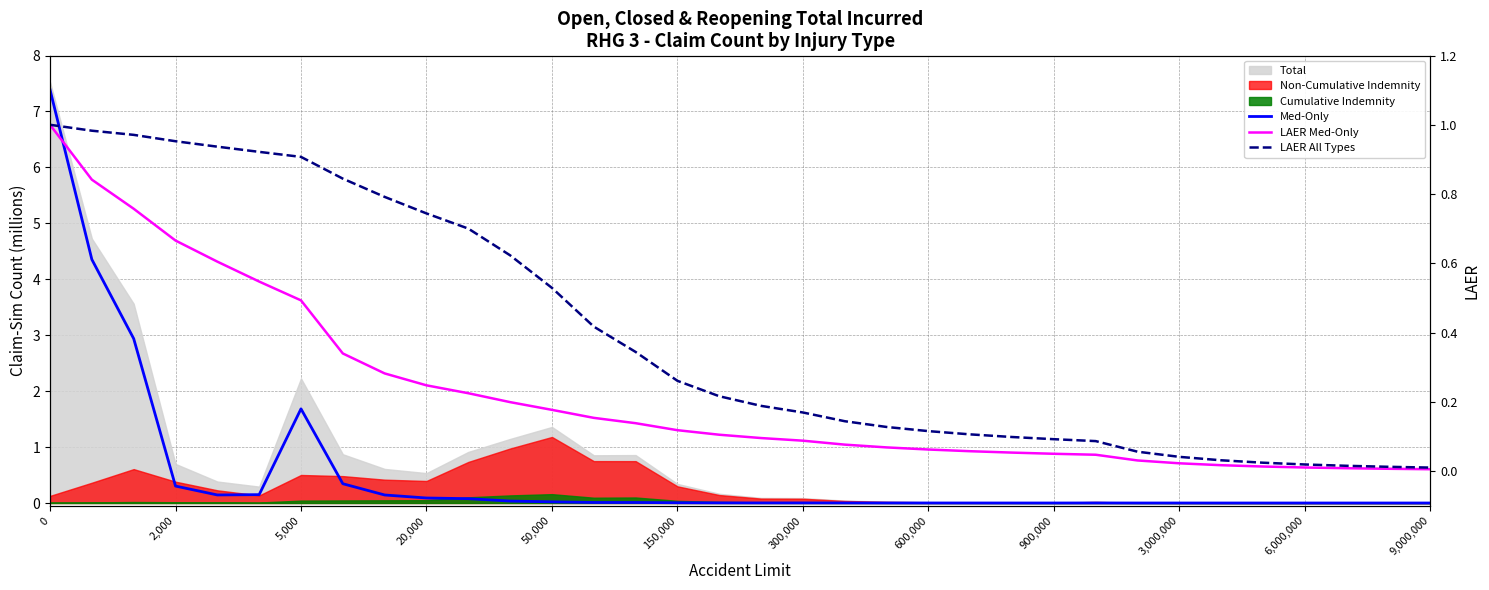

The LAER Med-Only series shows 0.1 at 14. True or false?

True